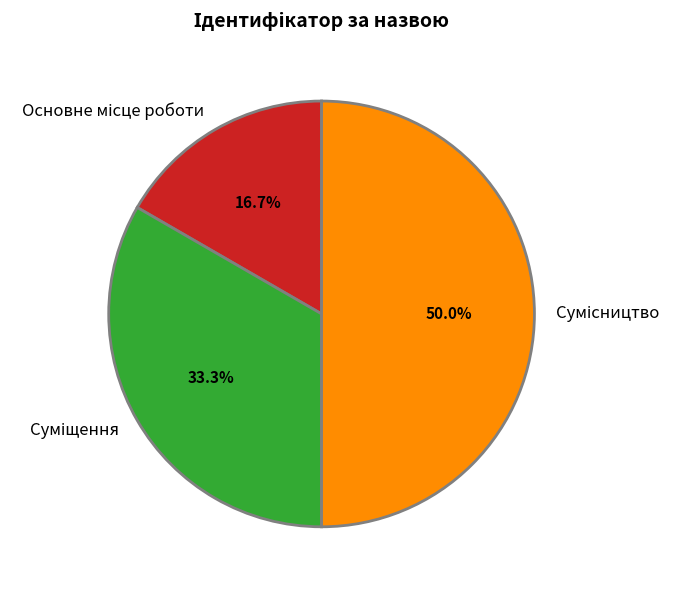

Count the number of slices in the pie.

3